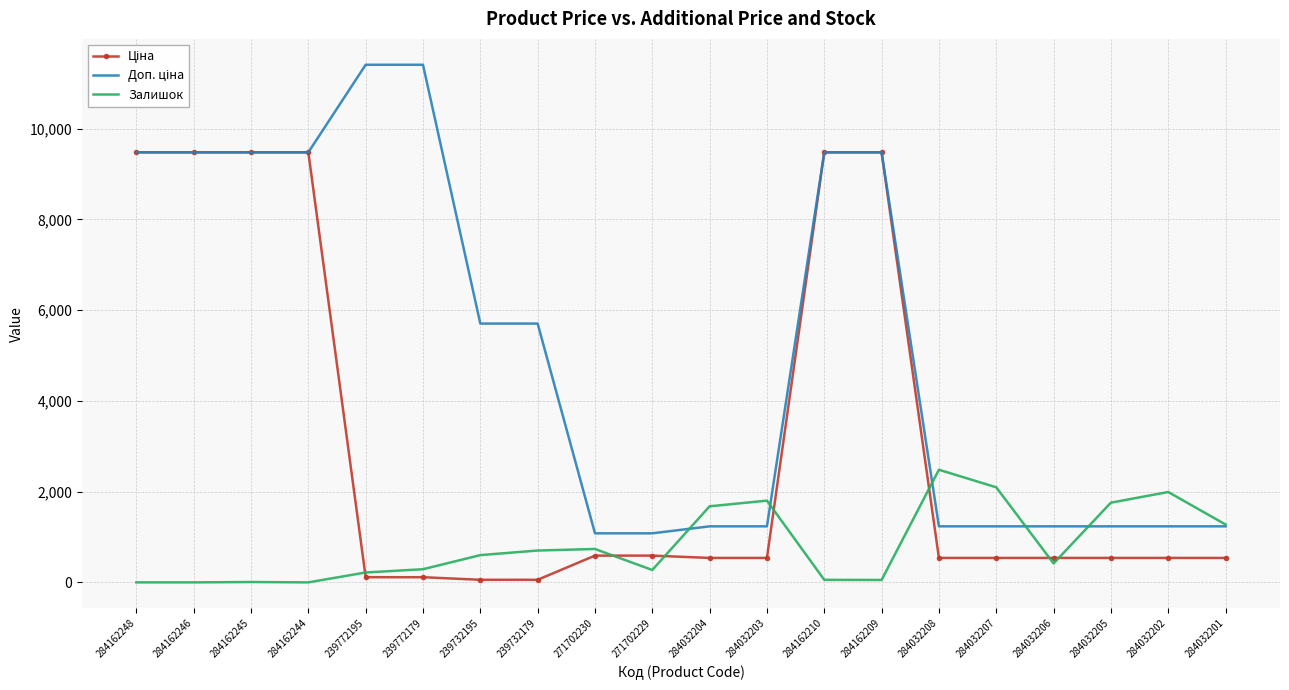

At which label does Залишок reach its peak?

284032208